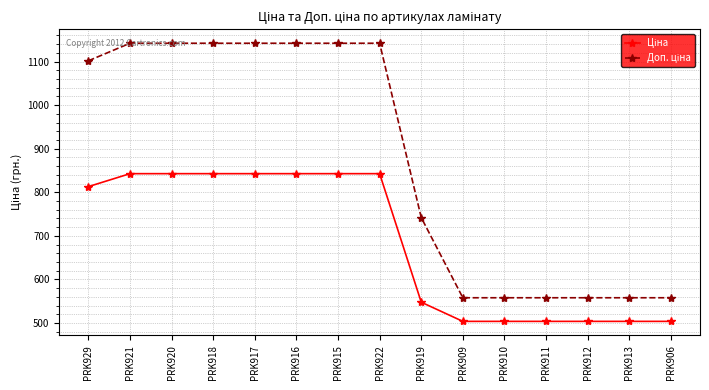

How many lines are shown in the chart?

2